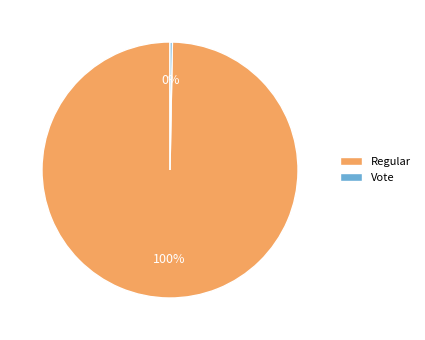

How many segments does this pie chart have?

2